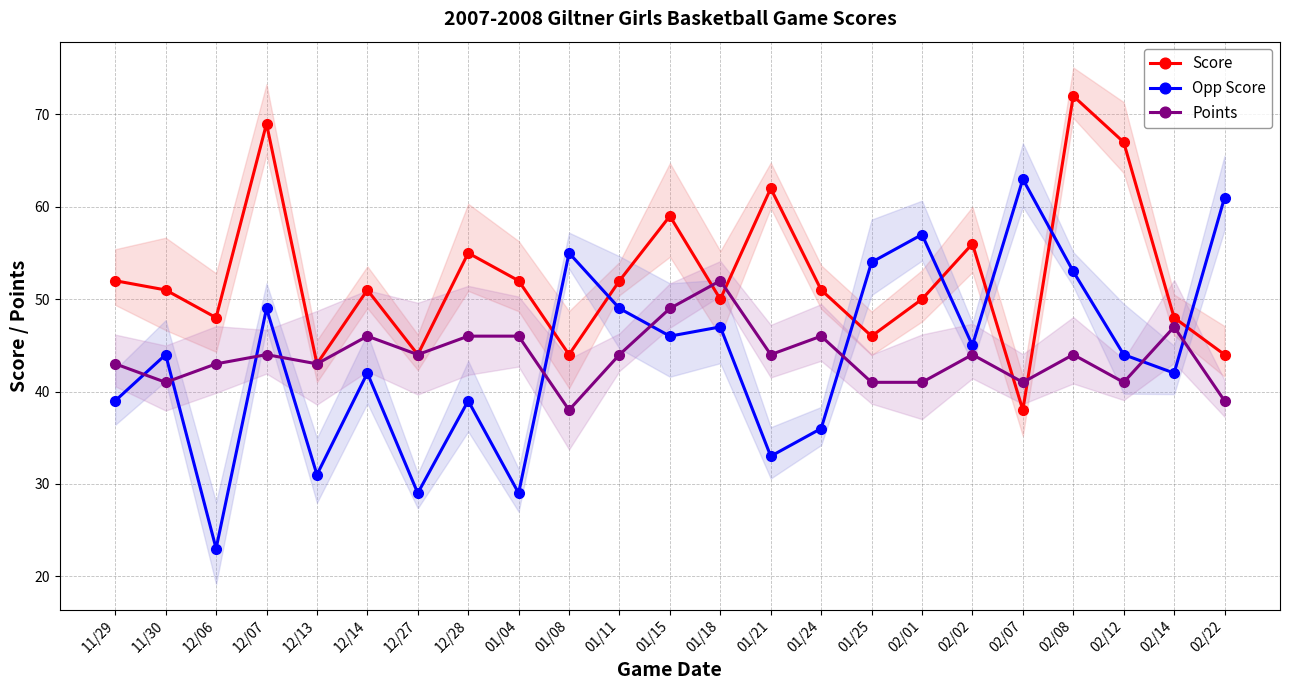

Is it true that Points equals 58 at 12/13?

False